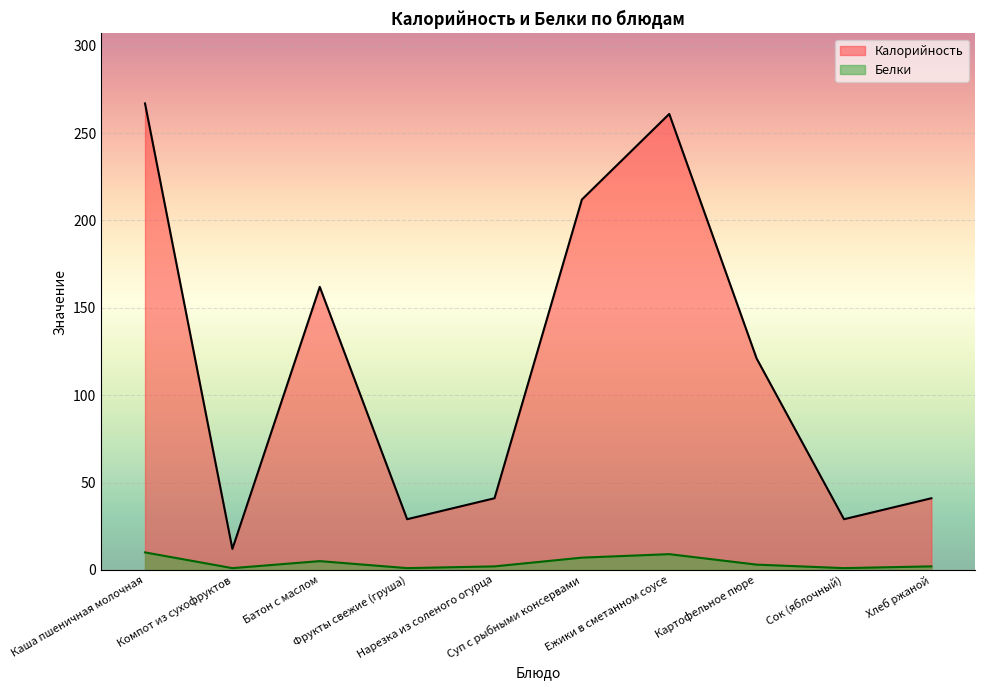

What is the label of the 10th point from the left?

Хлеб ржаной